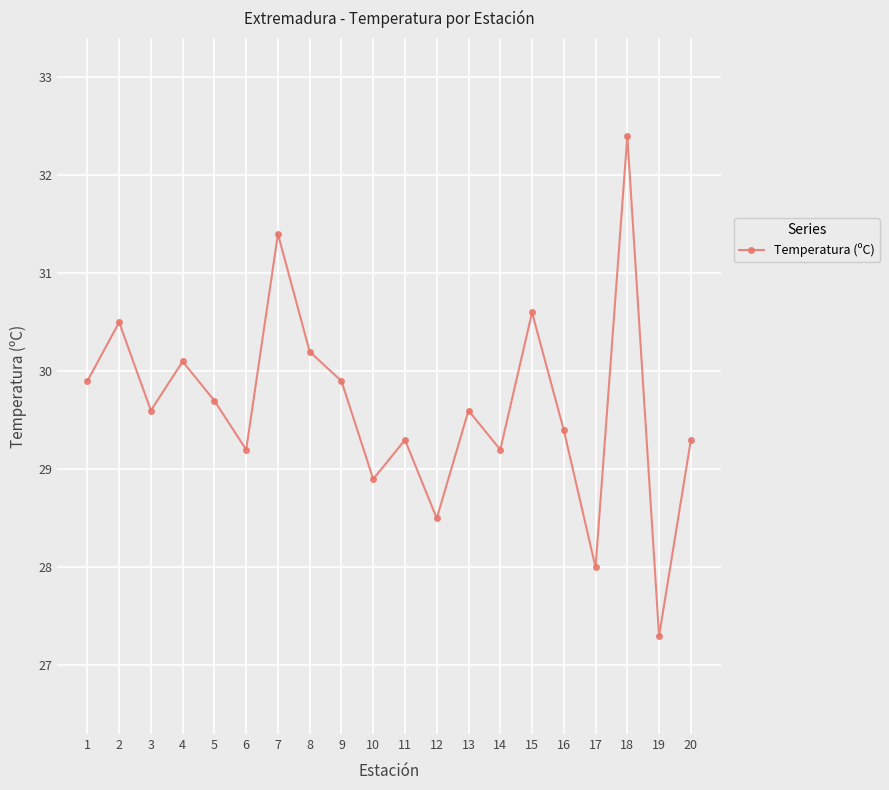

What is the greatest value displayed?

32.4